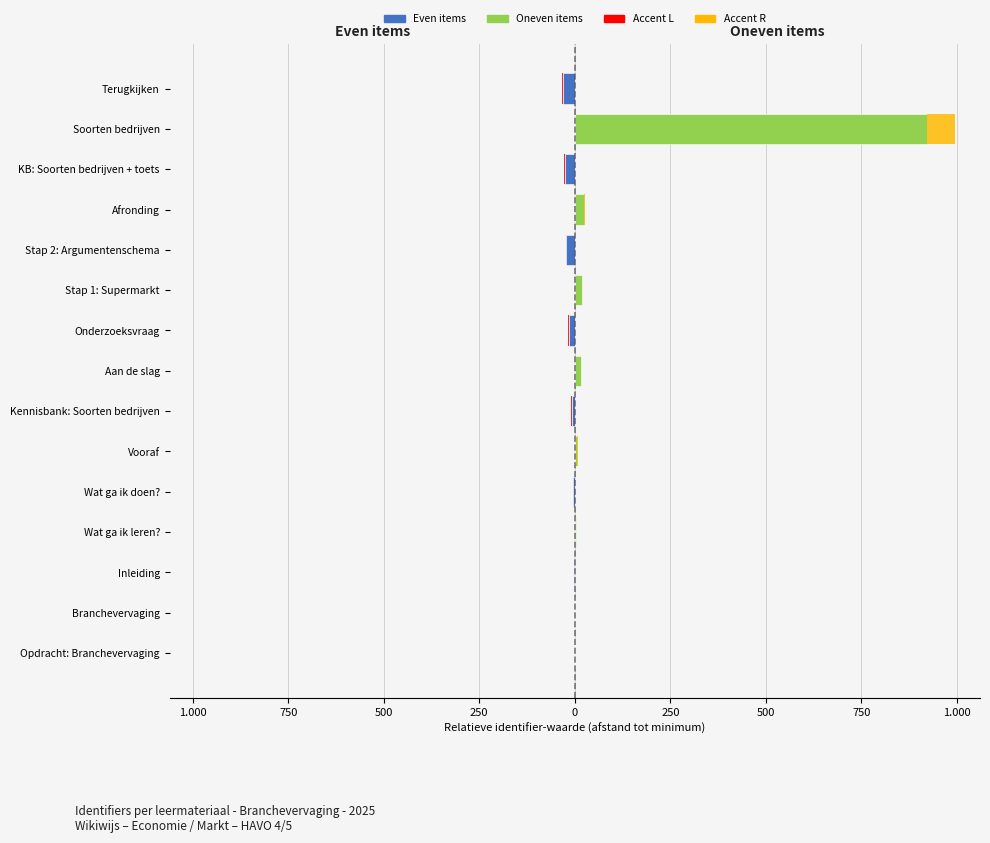

Which has a higher value, Wat ga ik doen? or Opdracht: Branchevervaging?

Opdracht: Branchevervaging